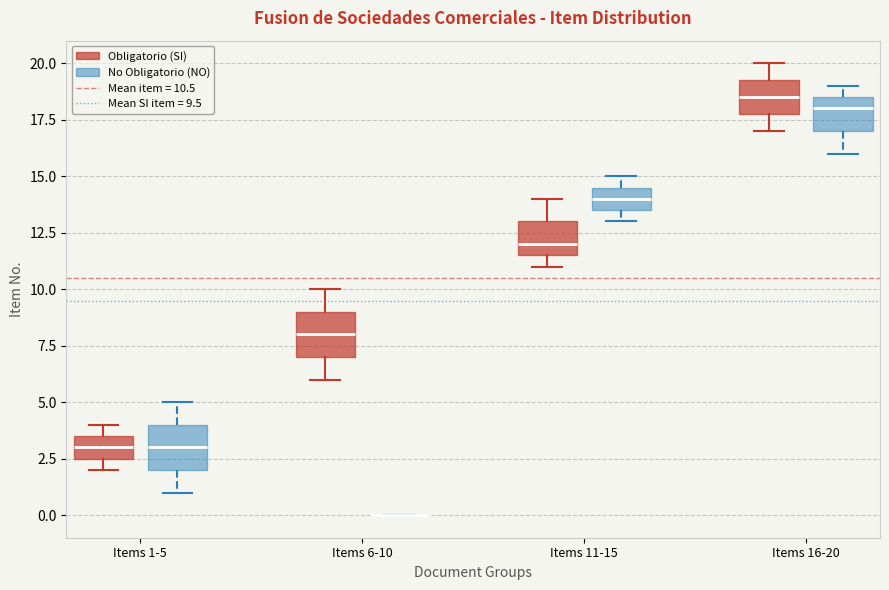

Reading left to right, transcribe this box plot: for each box, give where its median line is, the range the box spans, and where its two whiskers end, as read against the y-axis. The values are not printed on the chart, so give them approximately, as read against the axis.

Items 1-5 (Obligatorio (SI)): median 3.0, box 2.5 to 3.5, whiskers 2.0 to 4.0
Items 1-5 (No Obligatorio (NO)): median 3.0, box 2.0 to 4.0, whiskers 1.0 to 5.0
Items 6-10 (Obligatorio (SI)): median 8.0, box 7.0 to 9.0, whiskers 6.0 to 10.0
Items 6-10 (No Obligatorio (NO)): box collapsed to a line at 0.0, whiskers 0.0 to 0.0
Items 11-15 (Obligatorio (SI)): median 12.0, box 11.5 to 13.0, whiskers 11.0 to 14.0
Items 11-15 (No Obligatorio (NO)): median 14.0, box 13.5 to 14.5, whiskers 13.0 to 15.0
Items 16-20 (Obligatorio (SI)): median 18.5, box 18.0 to 19.5, whiskers 17.0 to 20.0
Items 16-20 (No Obligatorio (NO)): median 18.0, box 17.0 to 18.5, whiskers 16.0 to 19.0